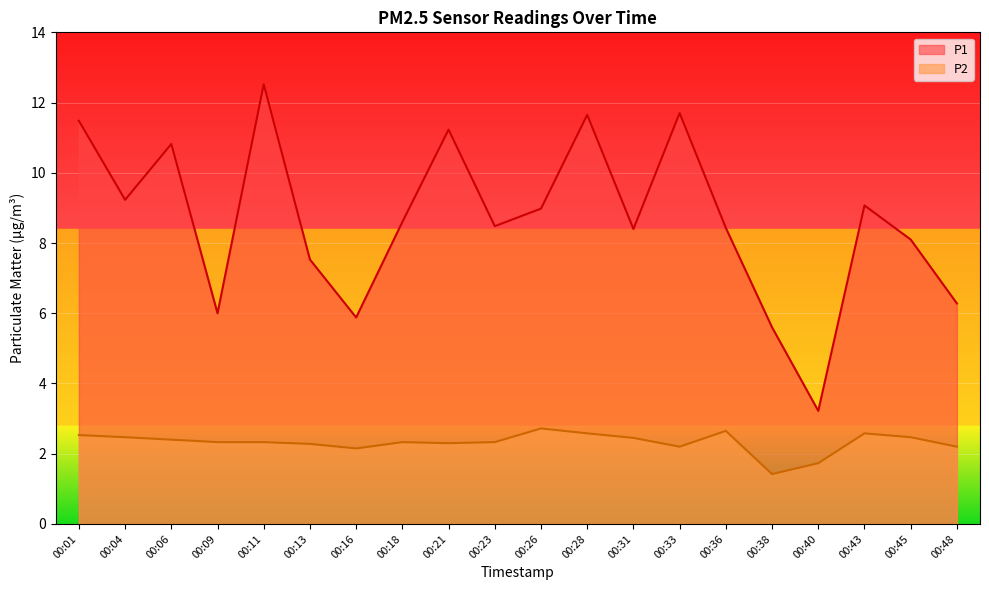

Reading right to left, transcribe all the data shown in this chart.

P1: 00:48=6.3	00:45=8.1	00:43=9.1	00:40=3.2	00:38=5.6	00:36=8.4	00:33=11.7	00:31=8.4	00:28=11.7	00:26=9.0	00:23=8.5	00:21=11.2	00:18=8.6	00:16=5.9	00:13=7.5	00:11=12.5	00:09=6.0	00:06=10.8	00:04=9.2	00:01=11.5
P2: 00:48=2.2	00:45=2.5	00:43=2.6	00:40=1.7	00:38=1.4	00:36=2.6	00:33=2.2	00:31=2.5	00:28=2.6	00:26=2.7	00:23=2.3	00:21=2.3	00:18=2.3	00:16=2.1	00:13=2.3	00:11=2.3	00:09=2.3	00:06=2.4	00:04=2.5	00:01=2.5